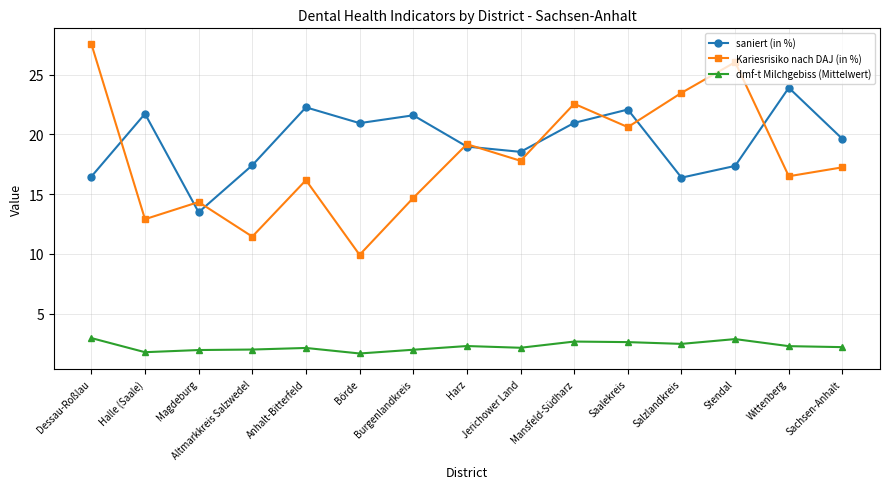

What is the approximate value of Kariesrisiko nach DAJ (in %) at Dessau-Roßlau?

27.6